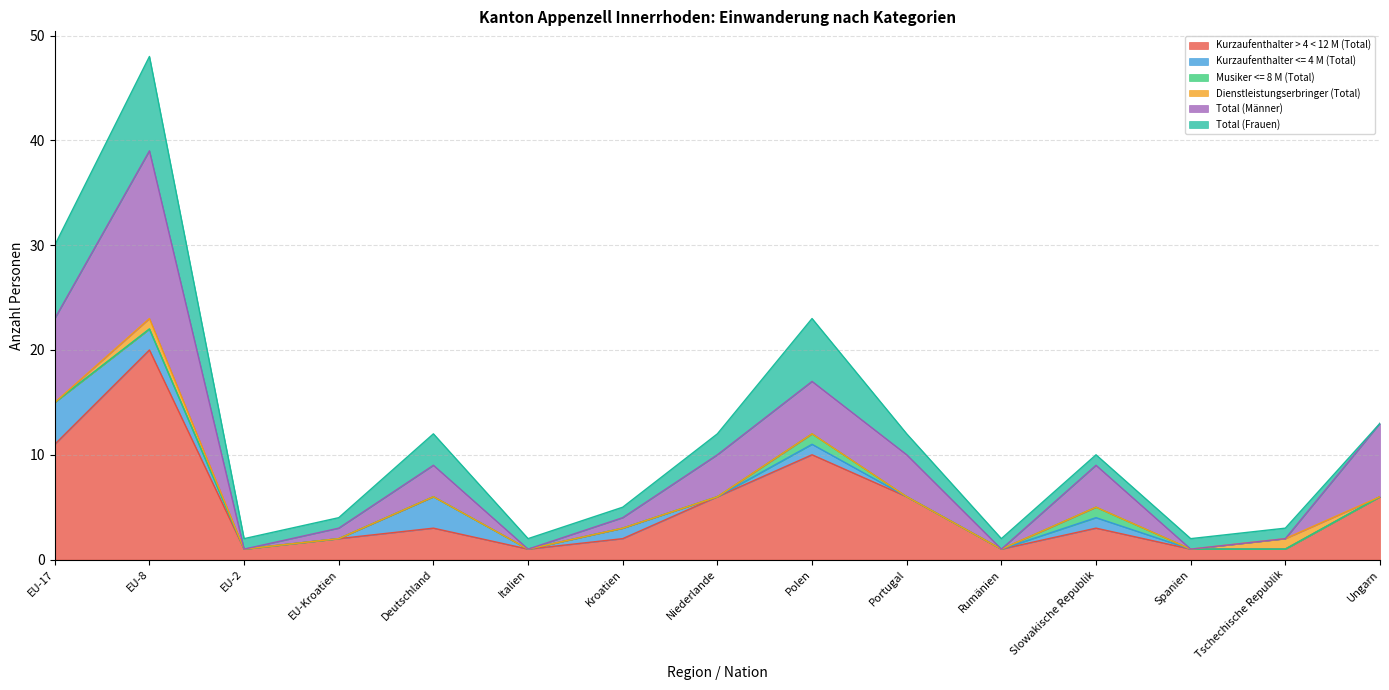

Which category has the lowest value in the Musiker <= 8 M (Total) series?

EU-17